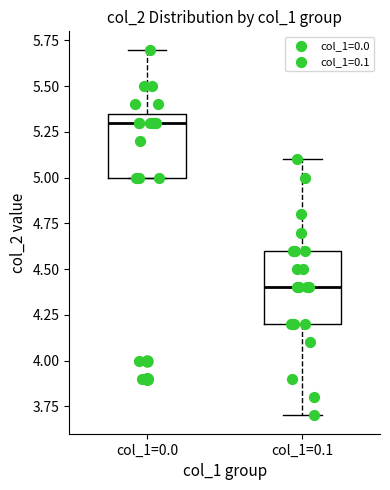

Which box has the lowest median line?

col_1=0.1